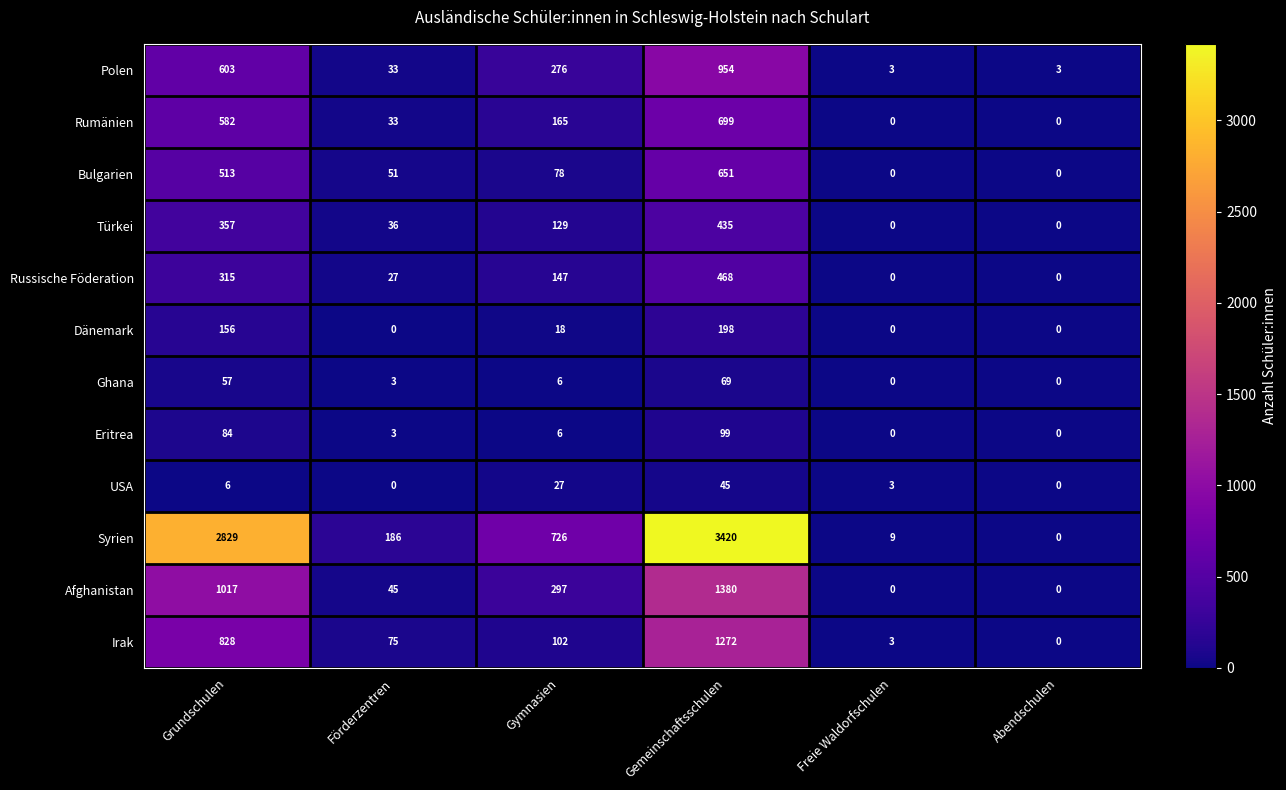

Rank the categories by Irak value from highest to lowest.

Gemeinschaftsschulen, Grundschulen, Gymnasien, Förderzentren, Freie Waldorfschulen, Abendschulen